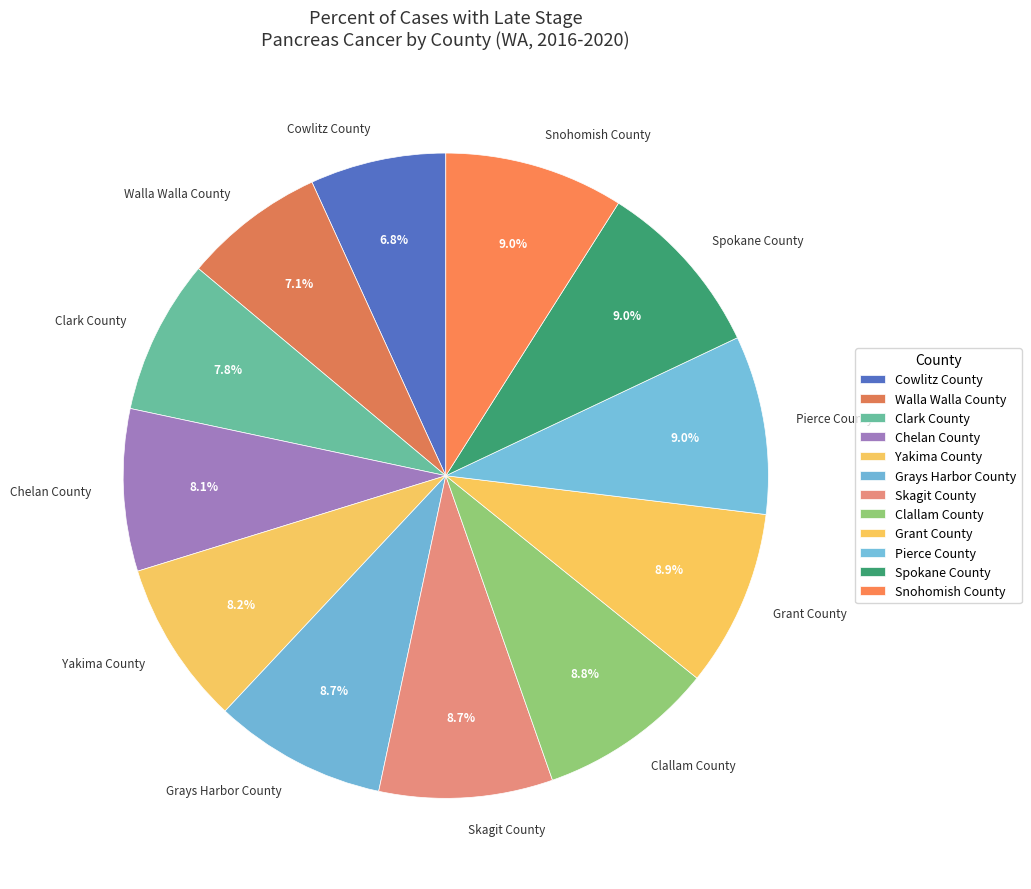

True or false: Skagit County accounts for 1% of the total.

False